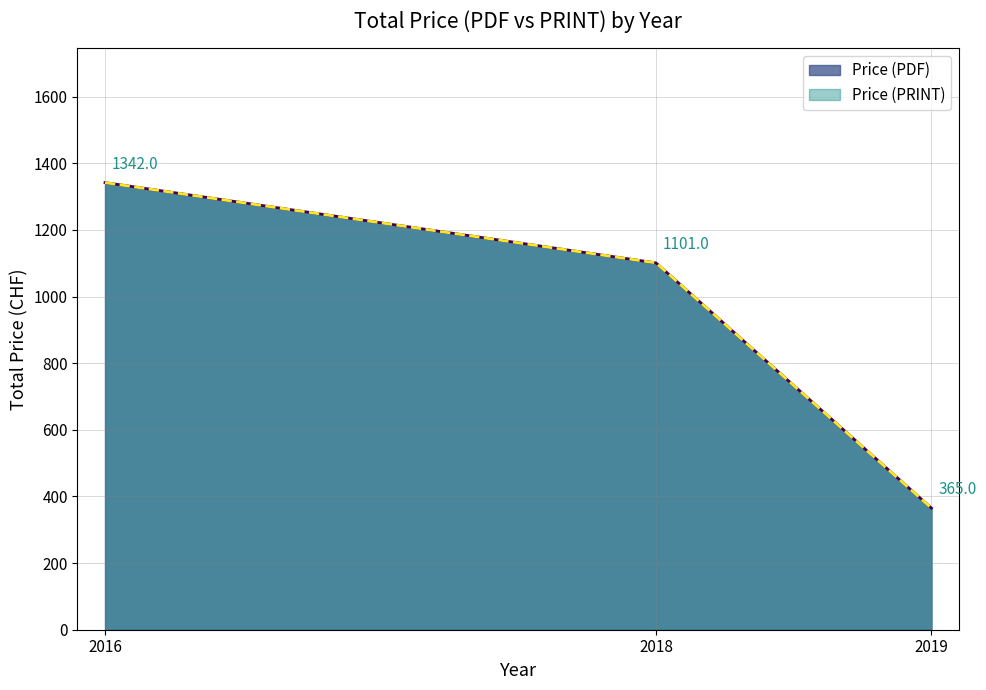

Which series changed the most between 2018 and 2018?

Price (PDF)